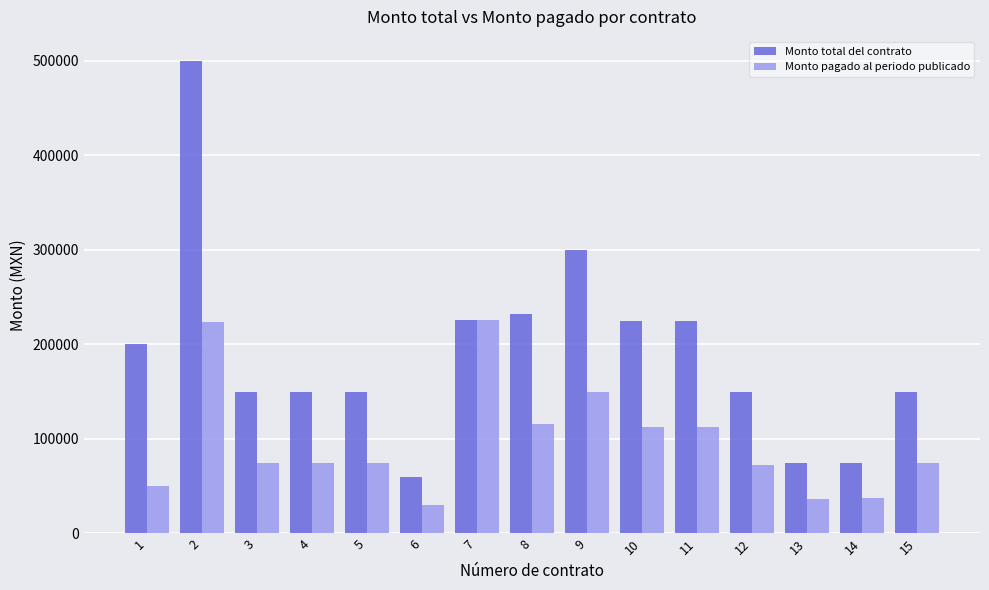

What is the difference between the Monto total del contrato values at 6 and 3?

90000